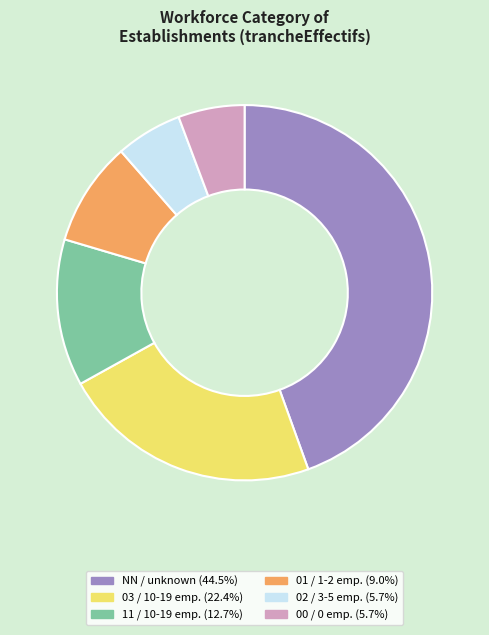

Is the sum of 11 / 10-19 emp. (12.7%) and 02 / 3-5 emp. (5.7%) greater than half?

No